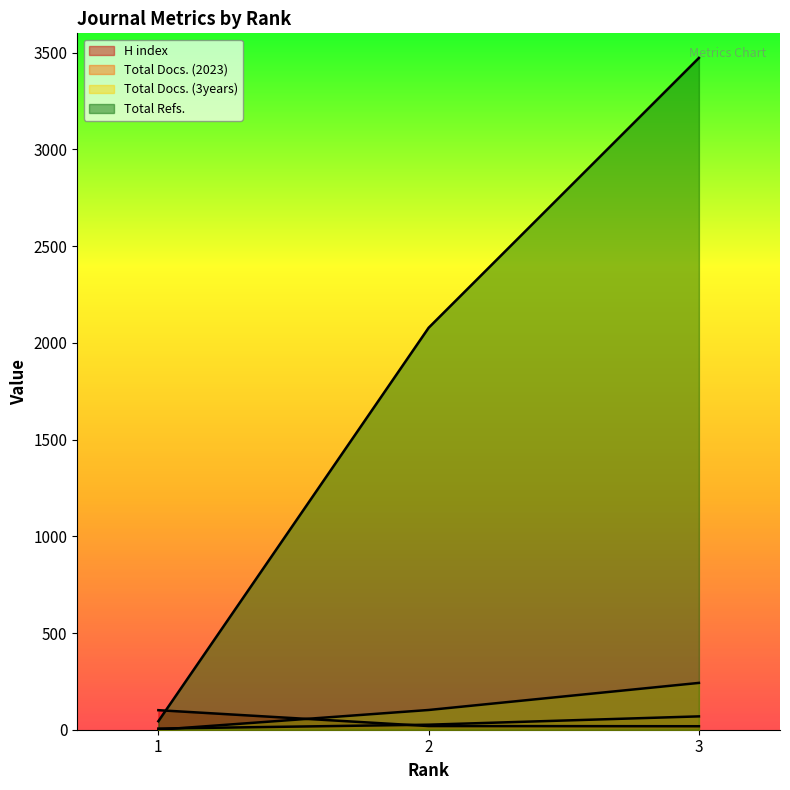

How many series are shown in this chart?

4